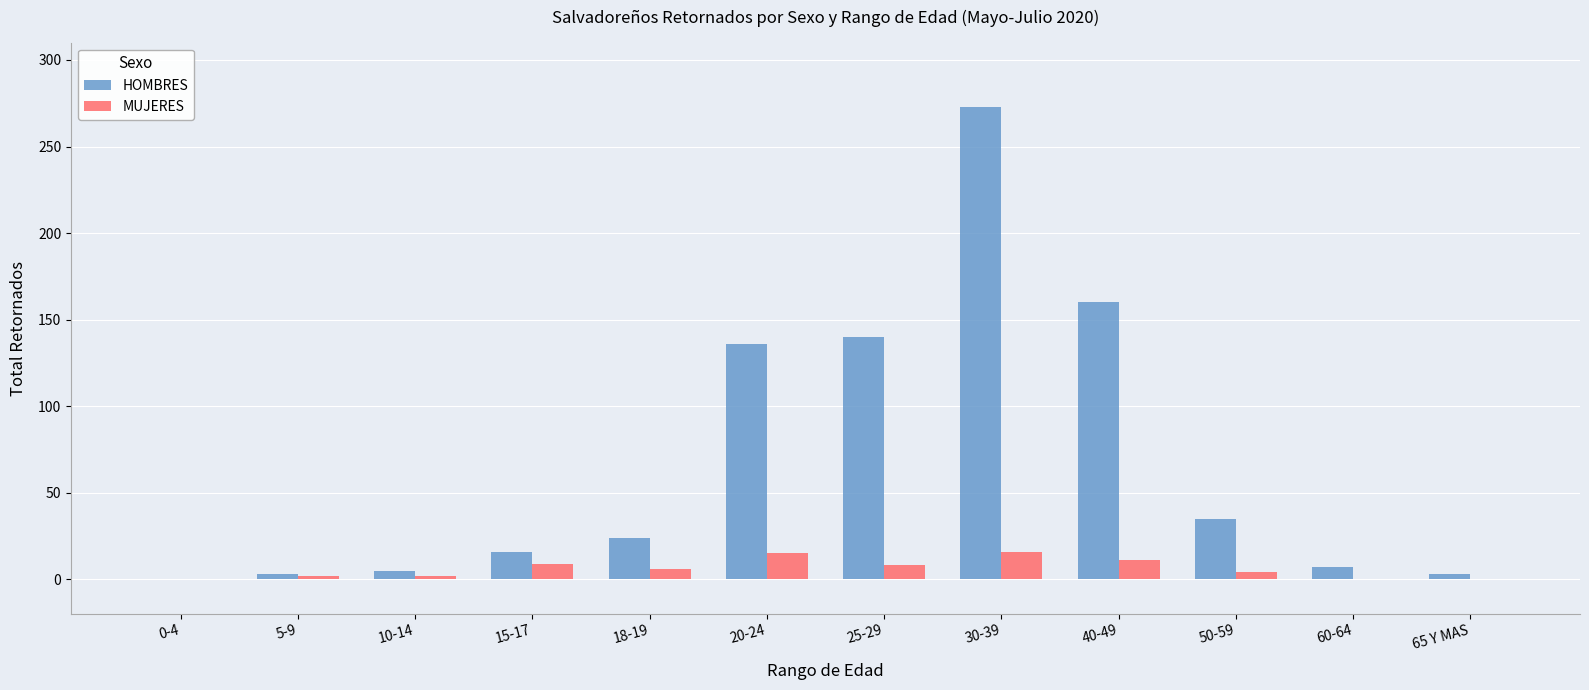

How many groups of bars are there?

12